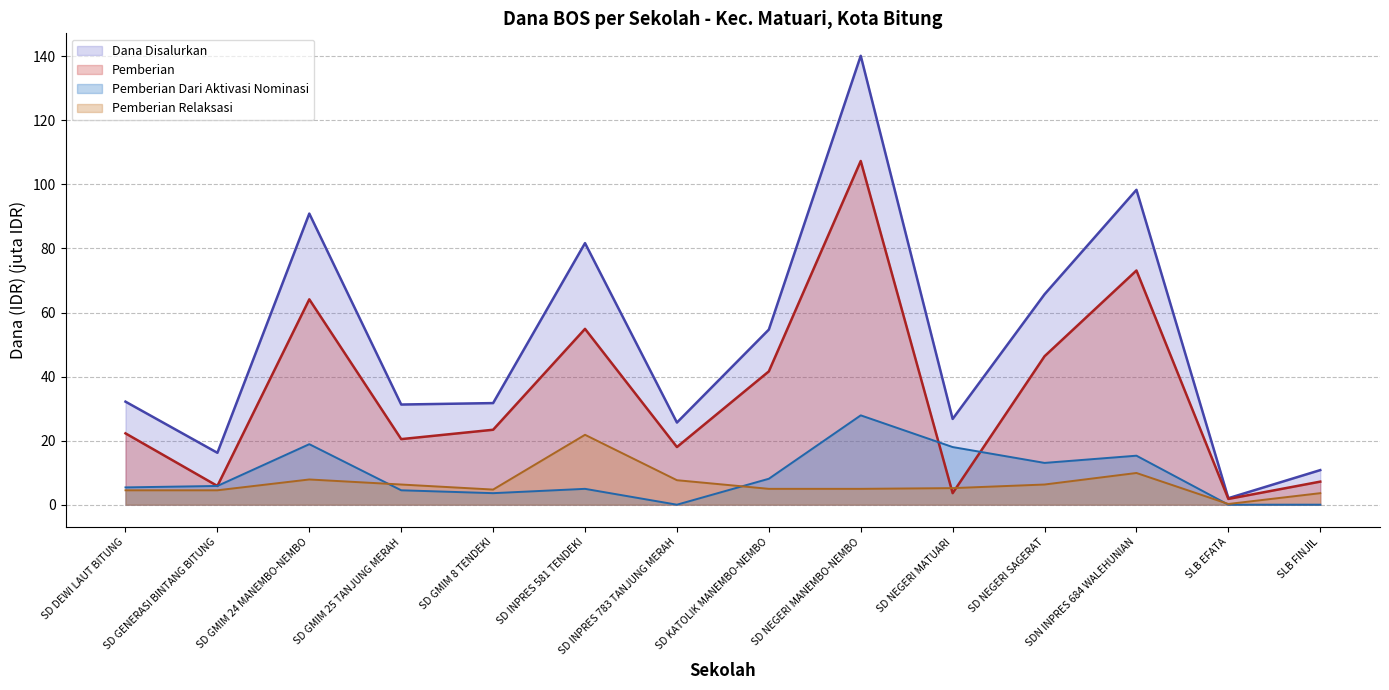

At which label is Pemberian Dari Aktivasi Nominasi closest to 13?

SD NEGERI SAGERAT